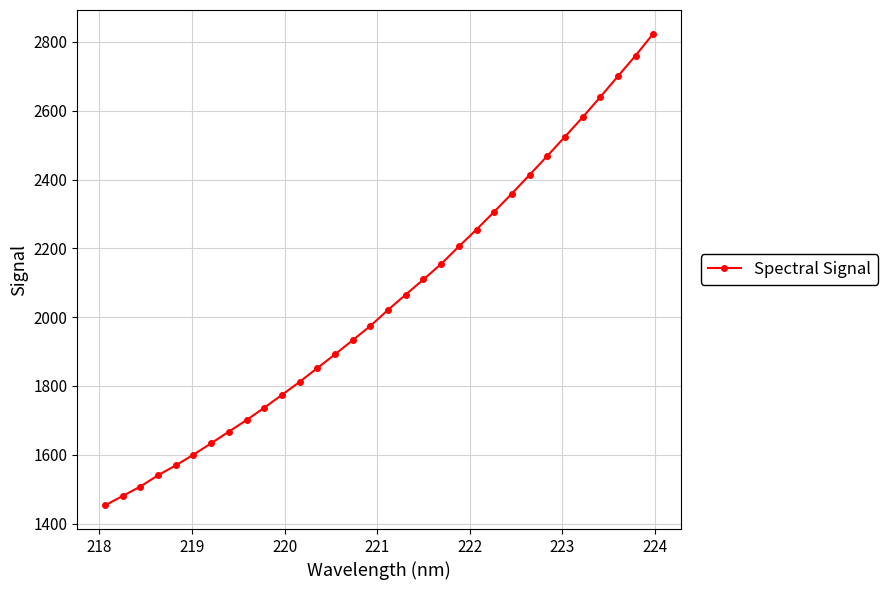

What is the value of the 25th point from the left?

2413.5